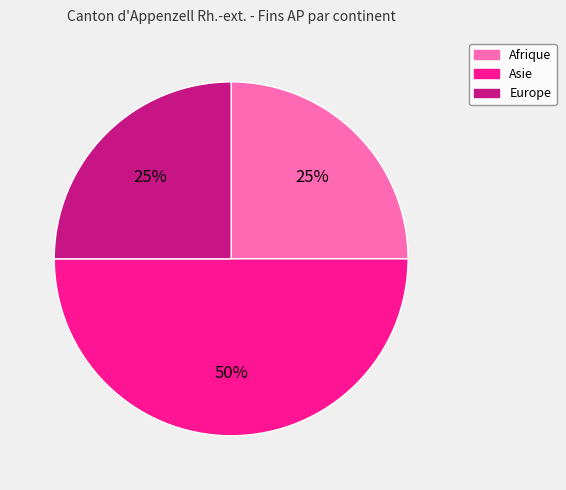

The Afrique slice represents 31% of the pie. True or false?

False